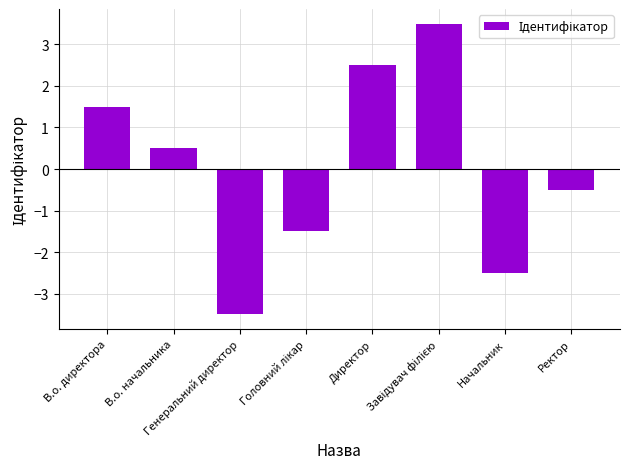

What is the value of the 5th bar from the left?

2.5